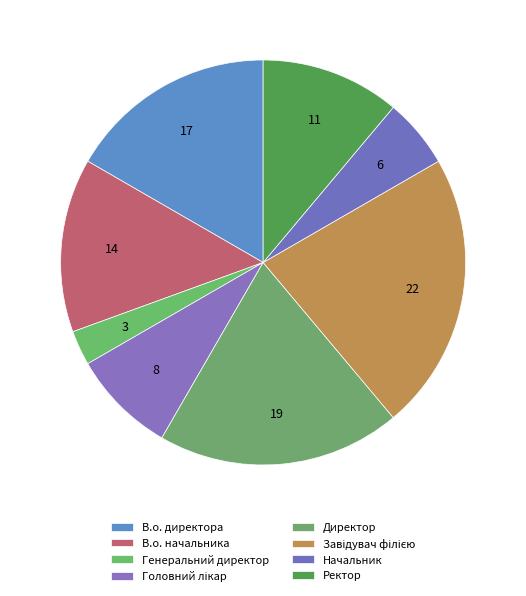

What is the largest slice in the pie chart?

Завідувач філією